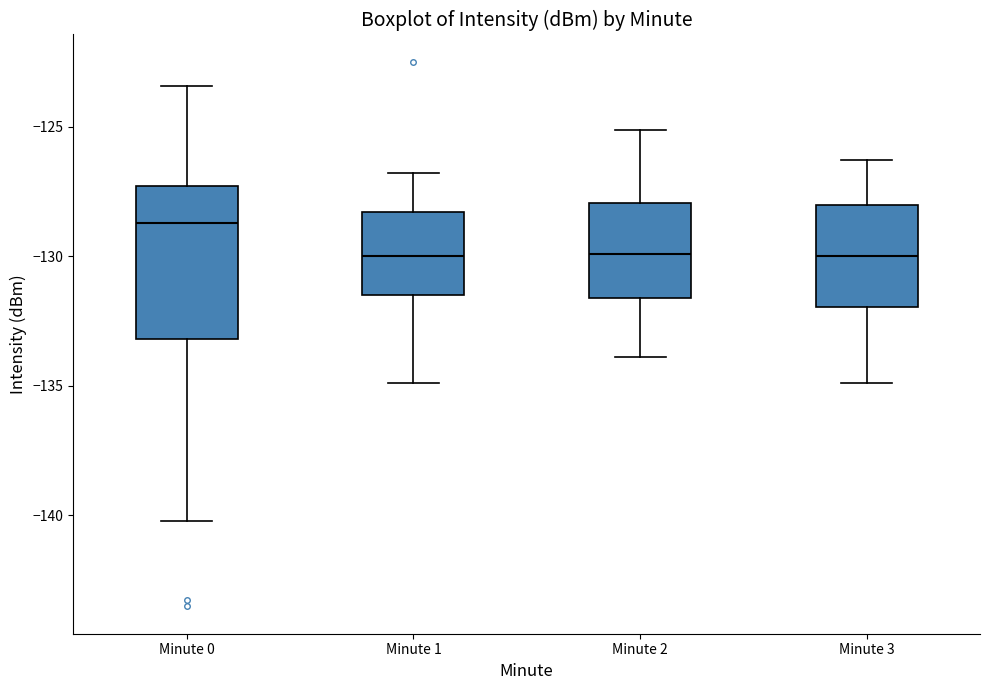

Which box is the tallest, from its lower edge to its upper edge?

Minute 0